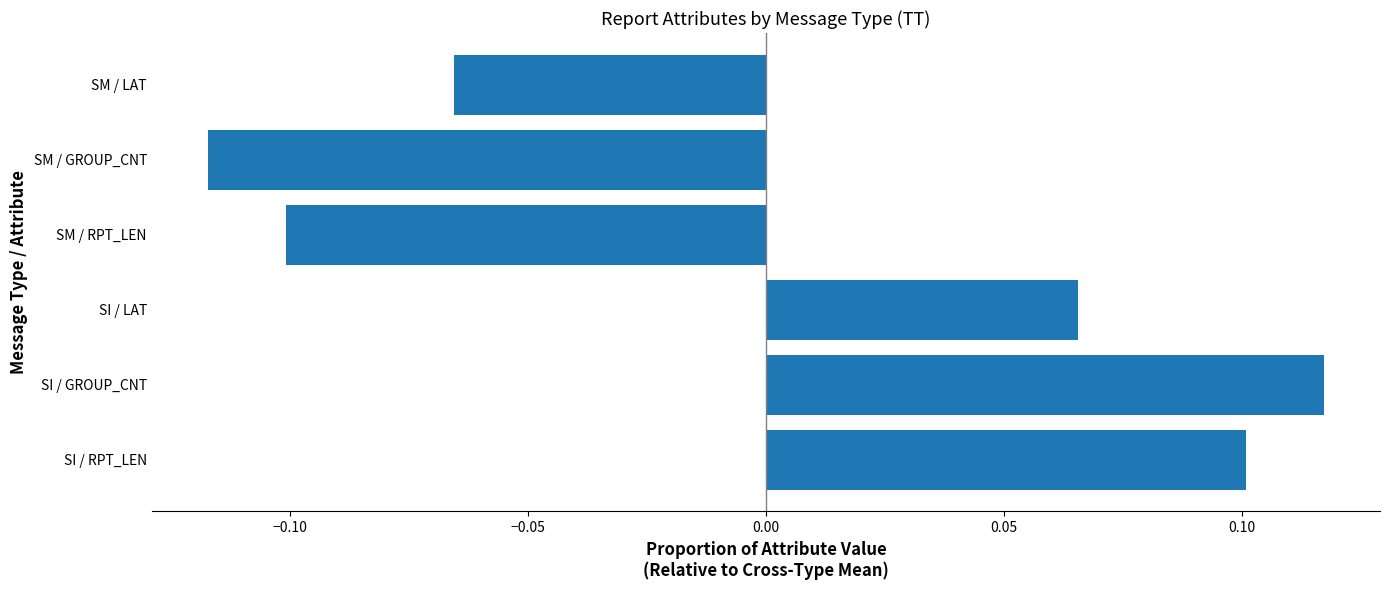

True or false: the data shows 0.1 at SI / RPT_LEN.

True